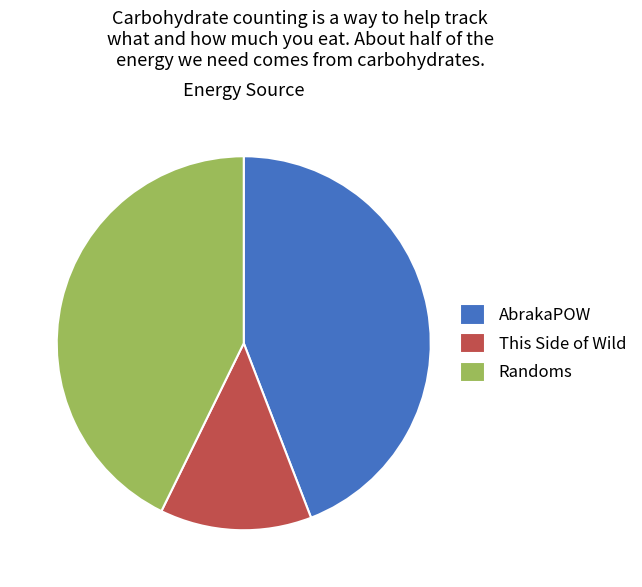

What is the largest slice in the pie chart?

AbrakaPOW